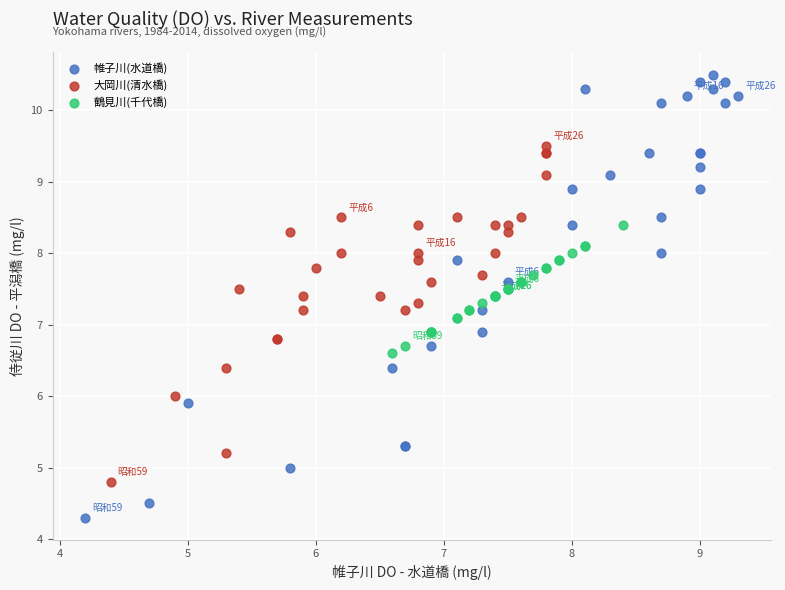

Which series has the widest spread of Y values?

帷子川(水道橋)